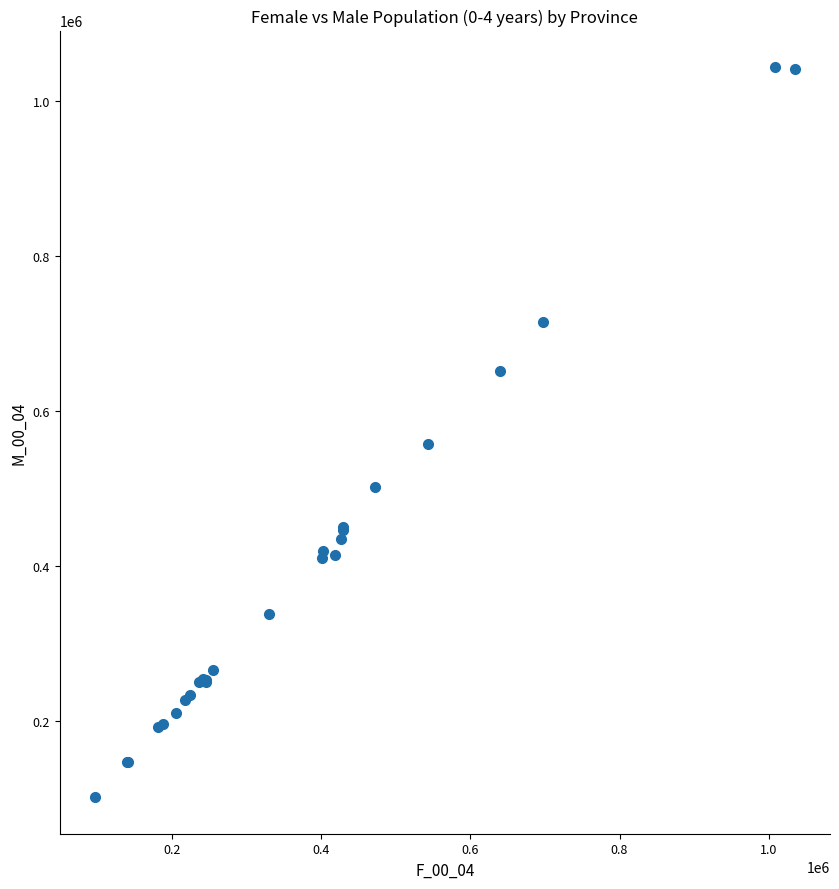

What Y value in the scatter plot is closest to 572440?

556490